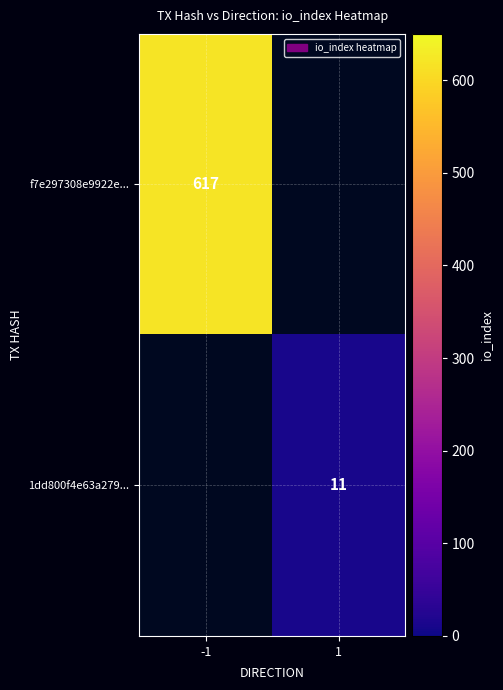

Is it true that 1dd800f4e63a279... equals 15 at 1?

False